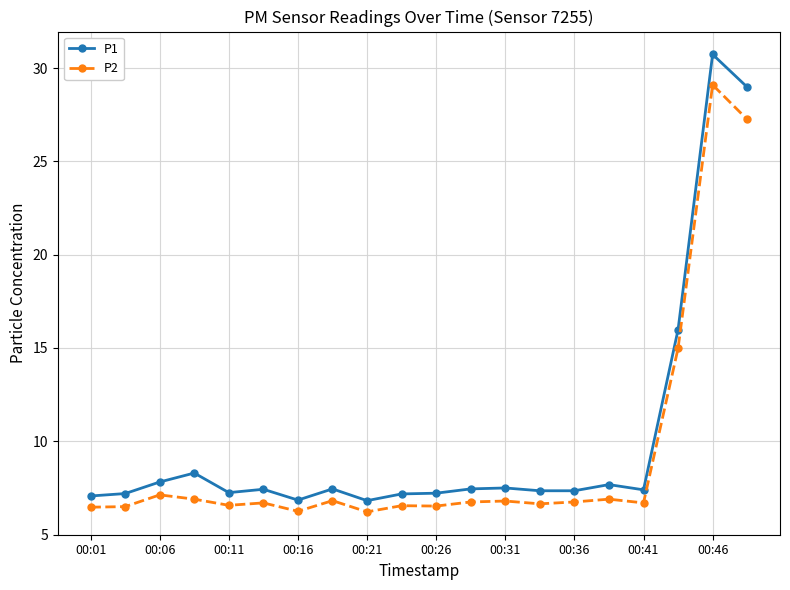

What is the minimum value shown in the chart?

6.2